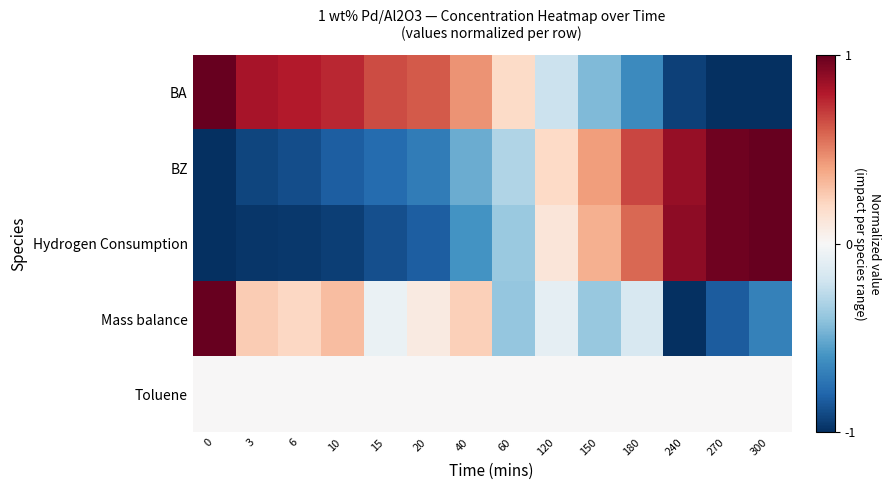

Reading right to left, transcribe all the data shown in this chart.

BA: 300=-1.0	270=-1.0	240=-0.9	180=-0.6	150=-0.4	120=-0.2	60=0.2	40=0.4	20=0.6	15=0.6	10=0.8	6=0.8	3=0.8	0=1.0
BZ: 300=1.0	270=1.0	240=0.9	180=0.7	150=0.4	120=0.2	60=-0.3	40=-0.5	20=-0.7	15=-0.8	10=-0.8	6=-0.9	3=-0.9	0=-1.0
Hydrogen Consumption: 300=1.0	270=1.0	240=0.9	180=0.6	150=0.4	120=0.1	60=-0.4	40=-0.6	20=-0.8	15=-0.9	10=-0.9	6=-1.0	3=-1.0	0=-1.0
Mass balance: 300=-0.7	270=-0.8	240=-1.0	180=-0.2	150=-0.4	120=-0.1	60=-0.4	40=0.2	20=0.1	15=-0.1	10=0.3	6=0.2	3=0.3	0=1.0
Toluene: 300=0.0	270=0.0	240=0.0	180=0.0	150=0.0	120=0.0	60=0.0	40=0.0	20=0.0	15=0.0	10=0.0	6=0.0	3=0.0	0=0.0